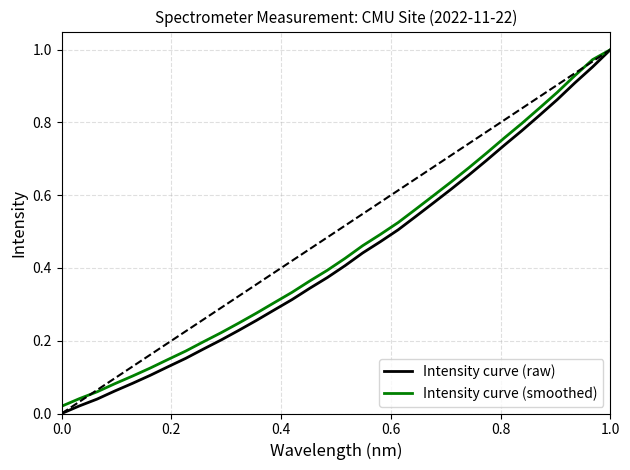

Which series has the widest spread of values?

Intensity curve (raw)